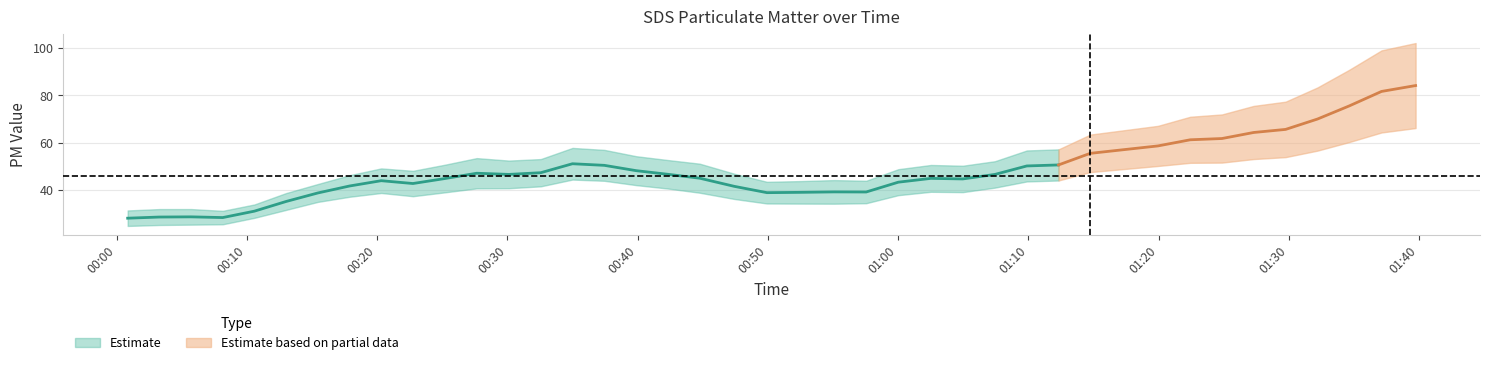

Does the chart have visible grid lines?

Yes